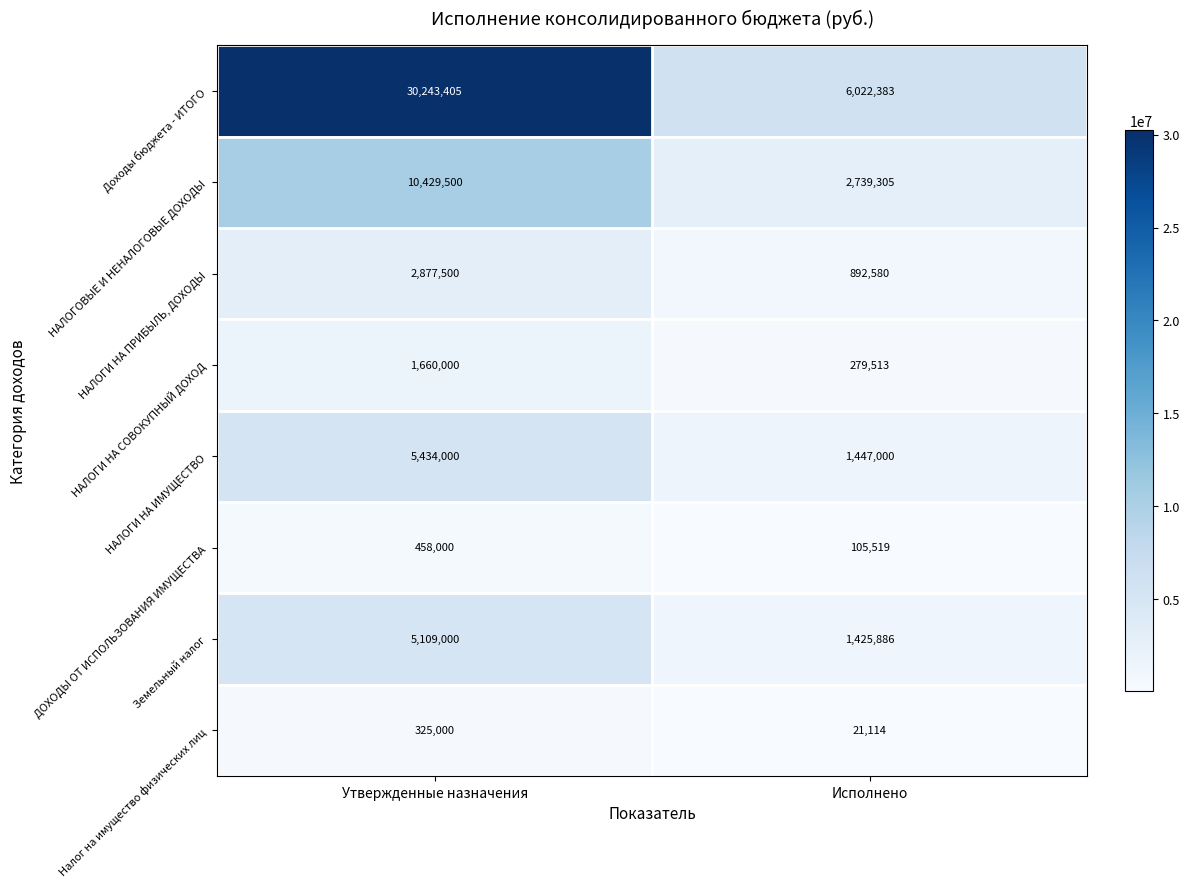

Reading left to right, transcribe all the data shown in this chart.

Доходы бюджета - ИТОГО: Утвержденные назначения=30243405	Исполнено=6022383
НАЛОГОВЫЕ И НЕНАЛОГОВЫЕ ДОХОДЫ: Утвержденные назначения=10429500	Исполнено=2739305
НАЛОГИ НА ПРИБЫЛЬ, ДОХОДЫ: Утвержденные назначения=2877500	Исполнено=892580
НАЛОГИ НА СОВОКУПНЫЙ ДОХОД: Утвержденные назначения=1660000	Исполнено=279513
НАЛОГИ НА ИМУЩЕСТВО: Утвержденные назначения=5434000	Исполнено=1447000
ДОХОДЫ ОТ ИСПОЛЬЗОВАНИЯ ИМУЩЕСТВА: Утвержденные назначения=458000	Исполнено=105519
Земельный налог: Утвержденные назначения=5109000	Исполнено=1425886
Налог на имущество физических лиц: Утвержденные назначения=325000	Исполнено=21114